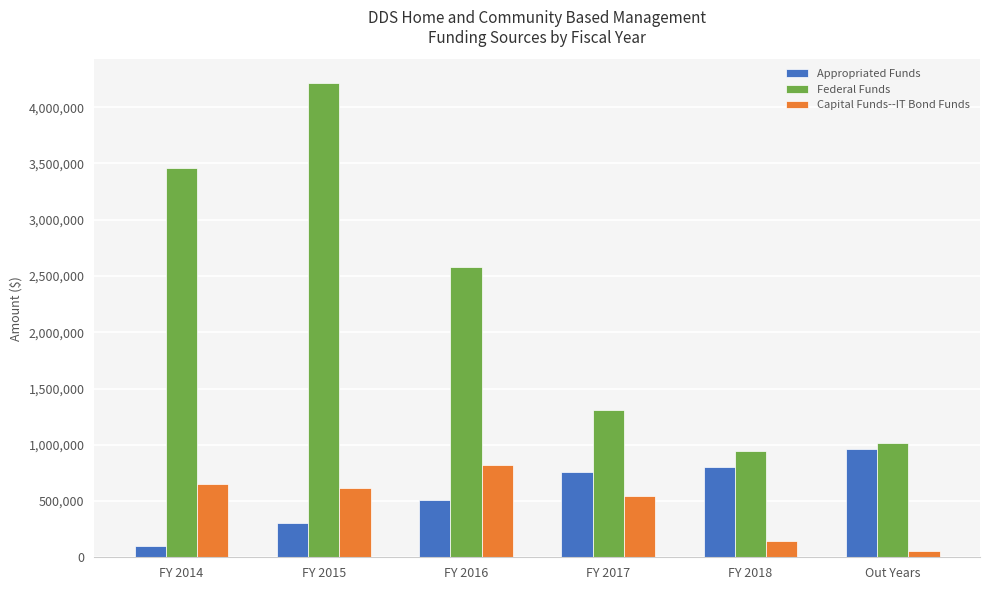

What is the spread (max minus min) of values at FY 2014?

3363989